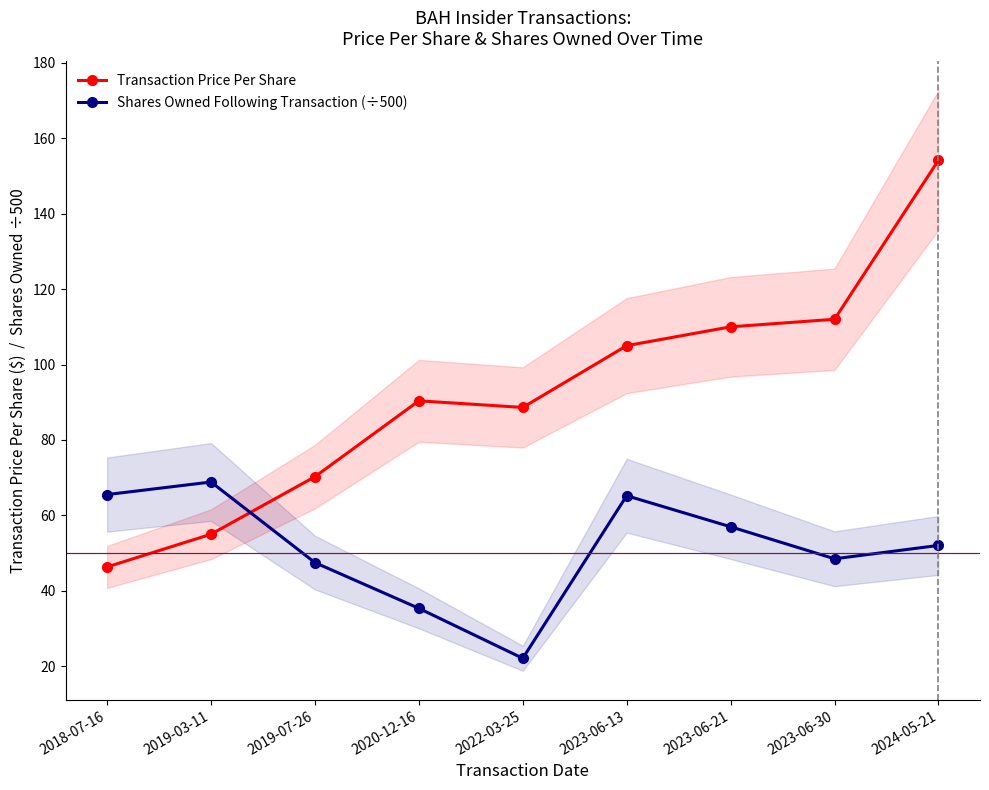

What is the sum of the Shares Owned Following Transaction (÷500) values at 2020-12-16 and 2022-03-25?

57.5